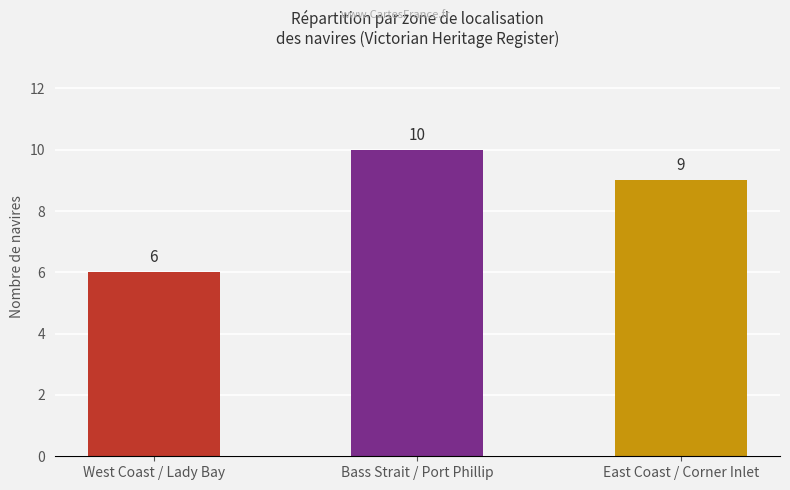

What is the difference between the values at West Coast / Lady Bay and East Coast / Corner Inlet?

3